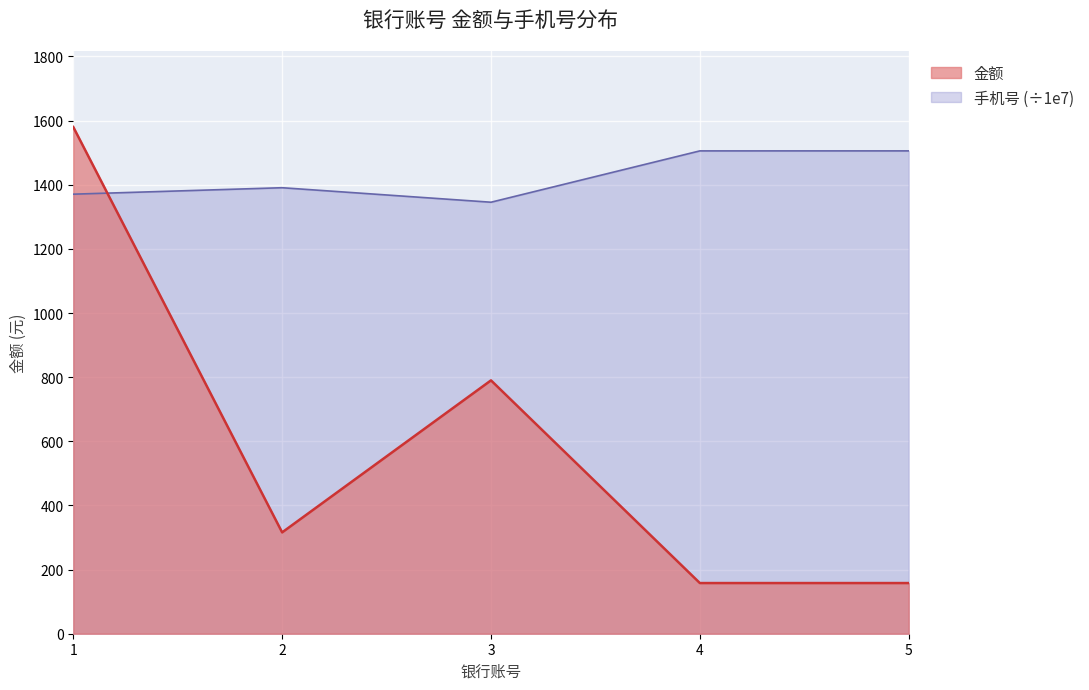

Which category has the highest value across all series?

1